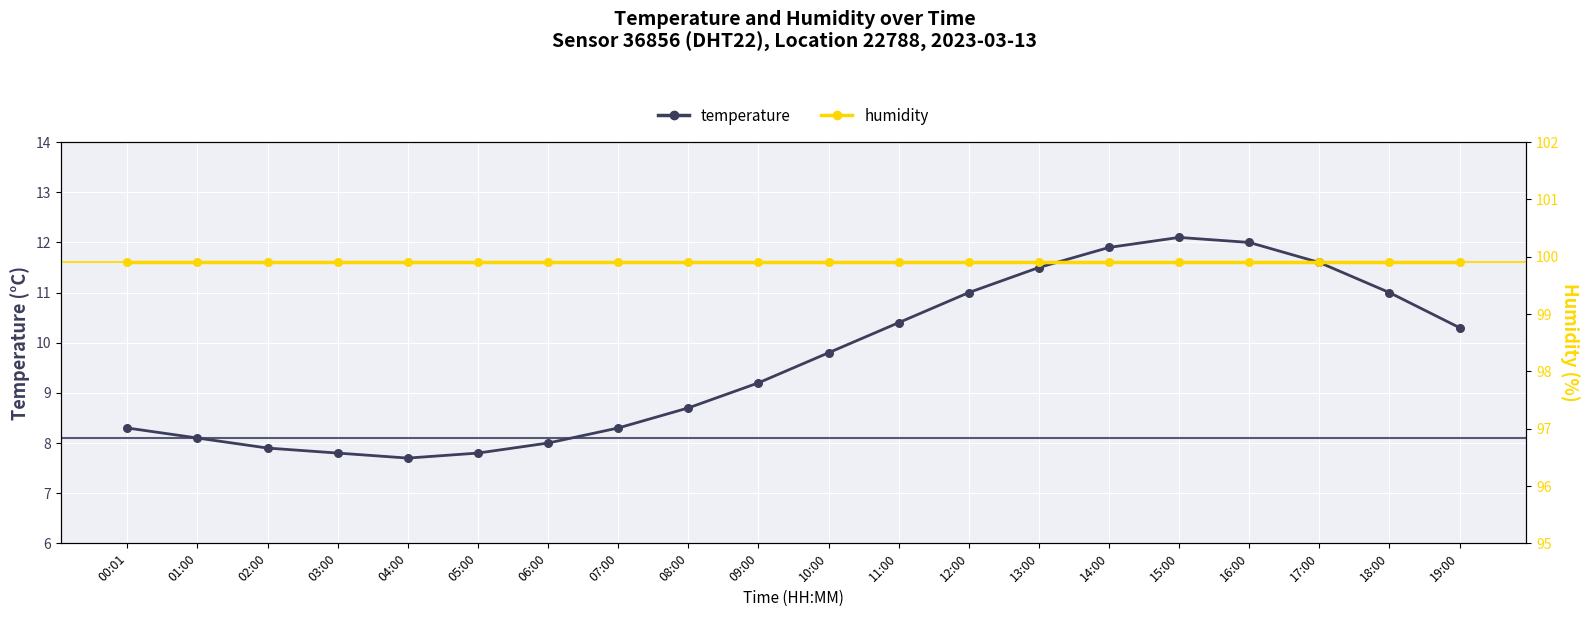

What is the total value across all series at 07:00?

108.2